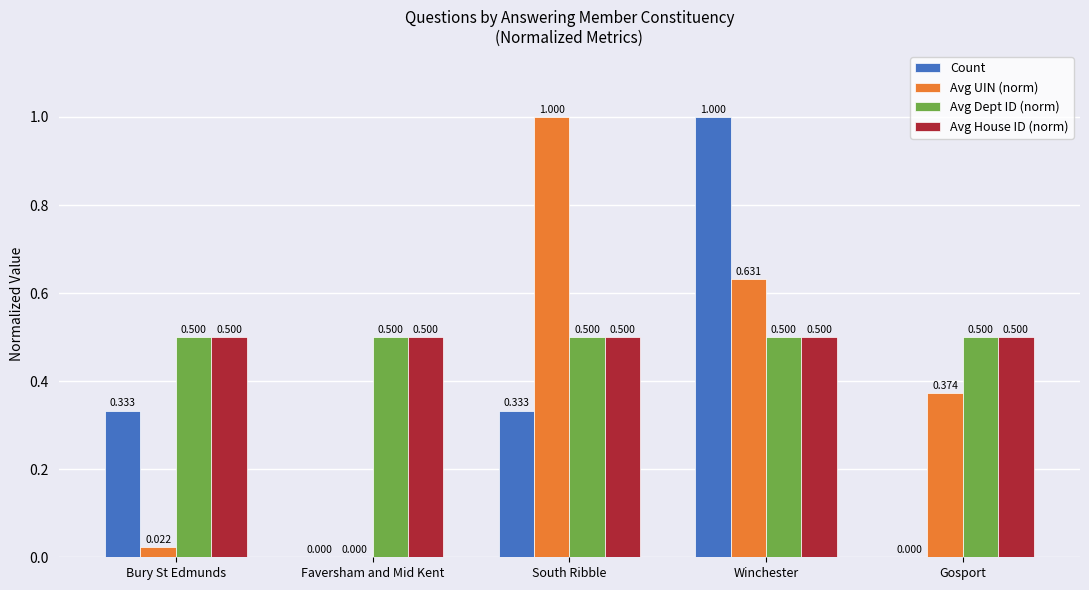

Are the bars horizontal?

No